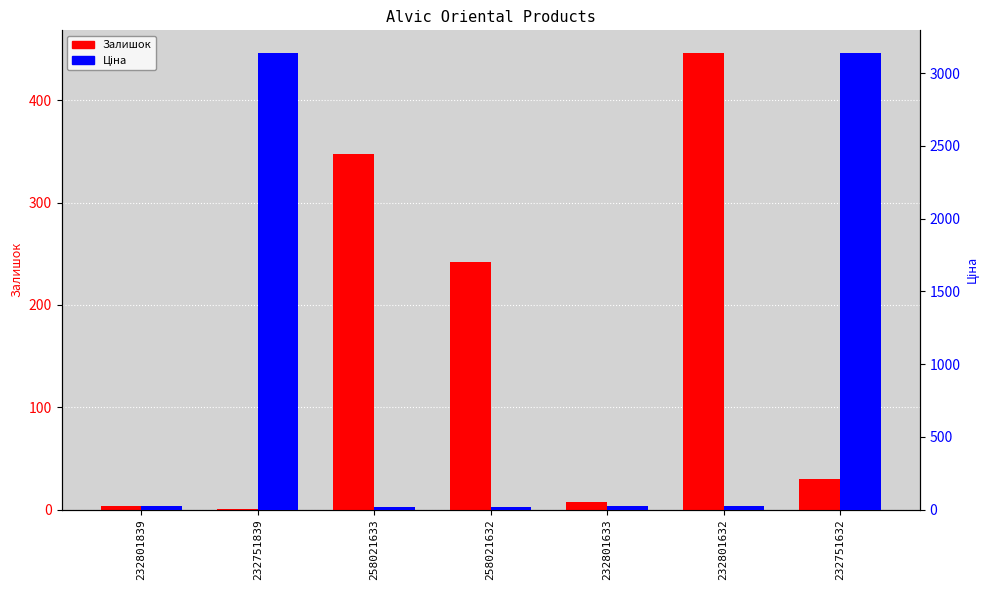

True or false: Ціна has a value of 7.8 at 258021632.

False